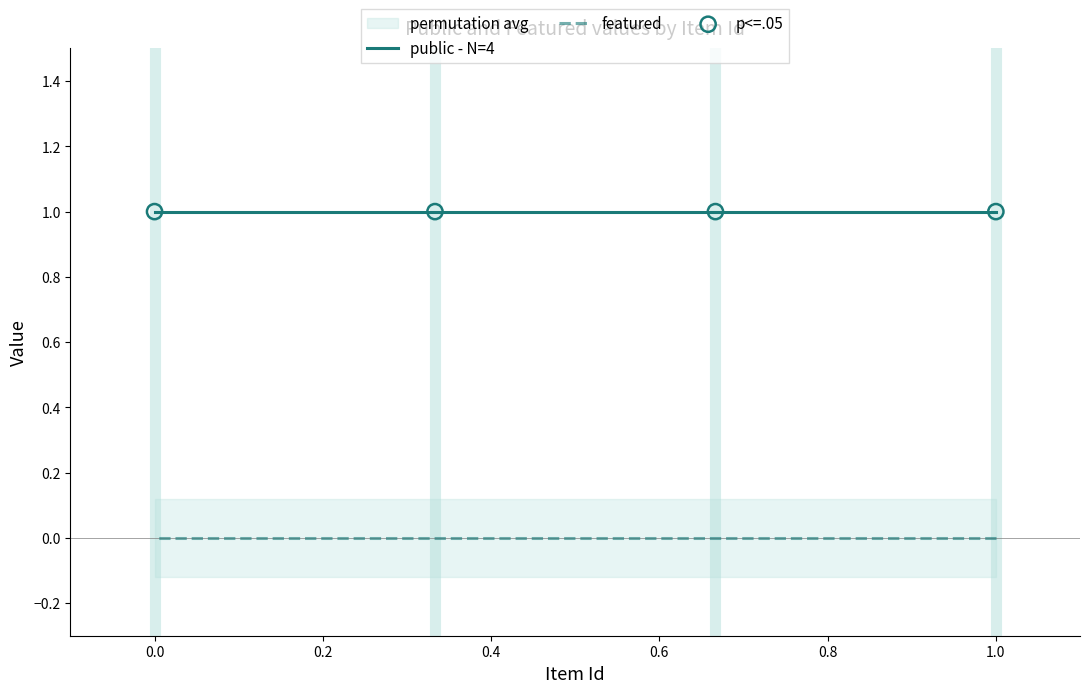

Which series has the widest spread of Y values?

public - N=4